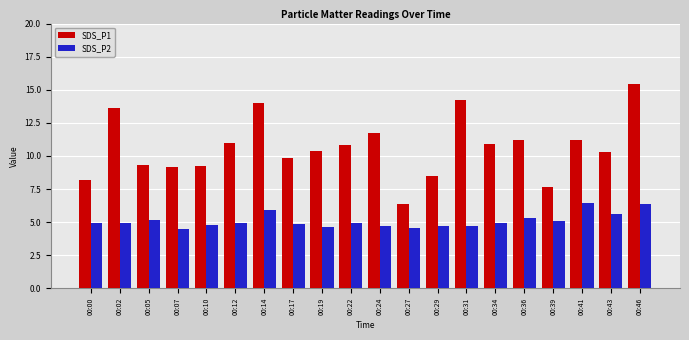

What is the total value across all series at 00:10?

14.1